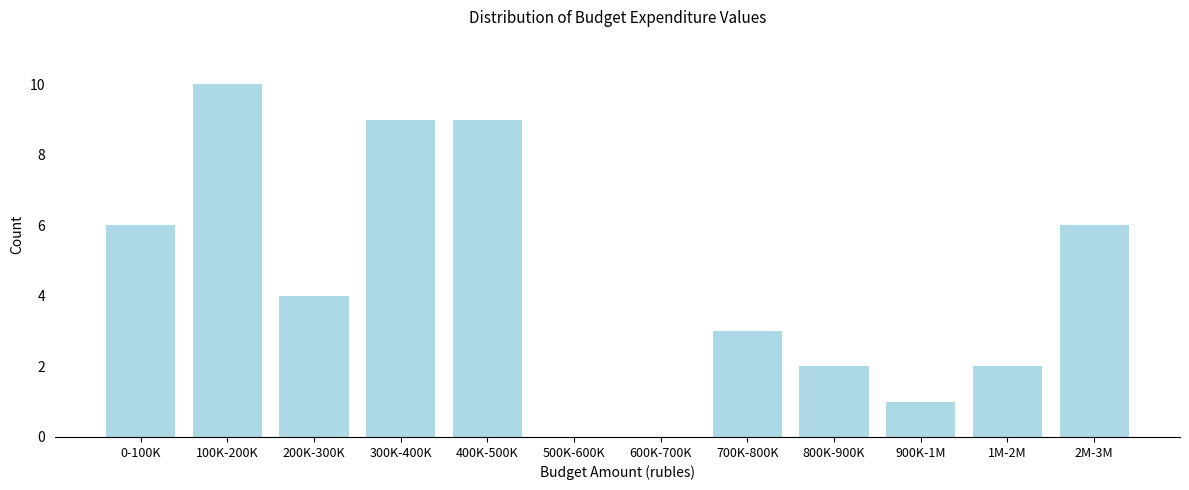

Reading left to right, transcribe all the data shown in this chart.

0-100K=6	100K-200K=10	200K-300K=4	300K-400K=9	400K-500K=9	500K-600K=0	600K-700K=0	700K-800K=3	800K-900K=2	900K-1M=1	1M-2M=2	2M-3M=6